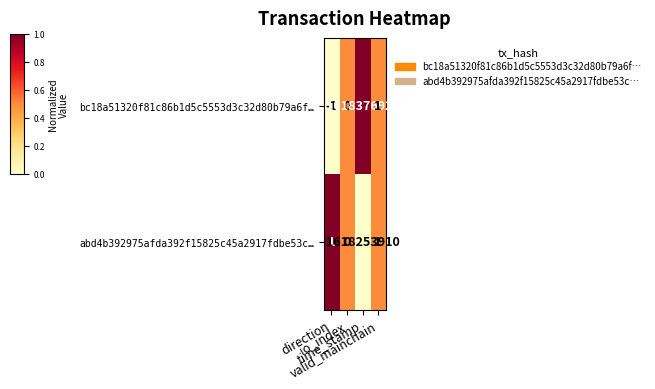

What is the sum of all bc18a51320f81c86b1d5c5553d3c32d80b79a6f… values?

1618376920